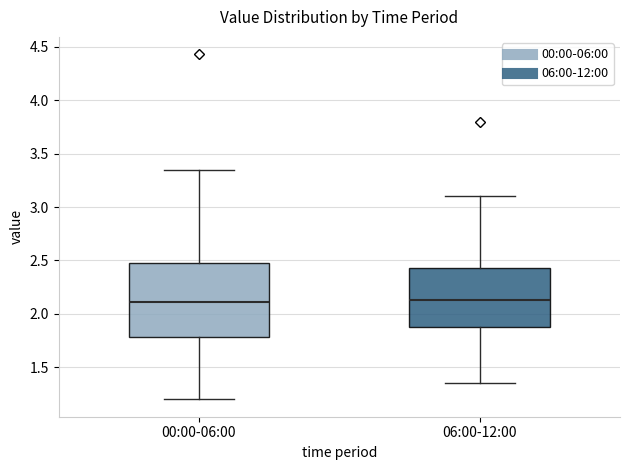

Reading left to right, transcribe this box plot: for each box, give where its median line is, the range the box spans, and where its two whiskers end, as read against the y-axis. The values are not printed on the chart, so give them approximately, as read against the axis.

00:00-06:00: median 2.10, box 1.80 to 2.50, whiskers 1.20 to 3.35
06:00-12:00: median 2.15, box 1.90 to 2.45, whiskers 1.35 to 3.10